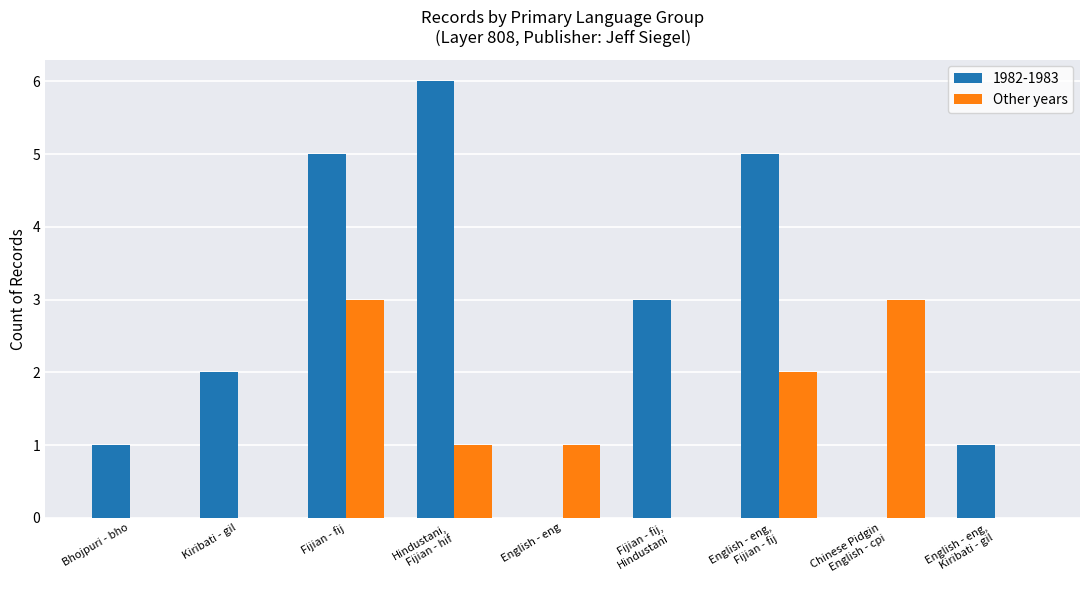

The Other years series shows 0 at English - eng. True or false?

False